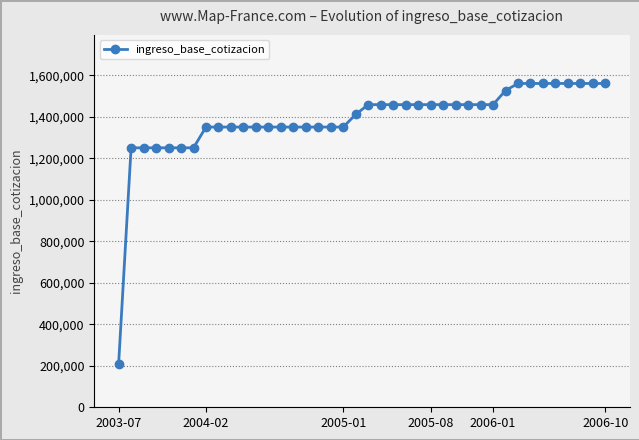

What is the smallest value displayed?

208000